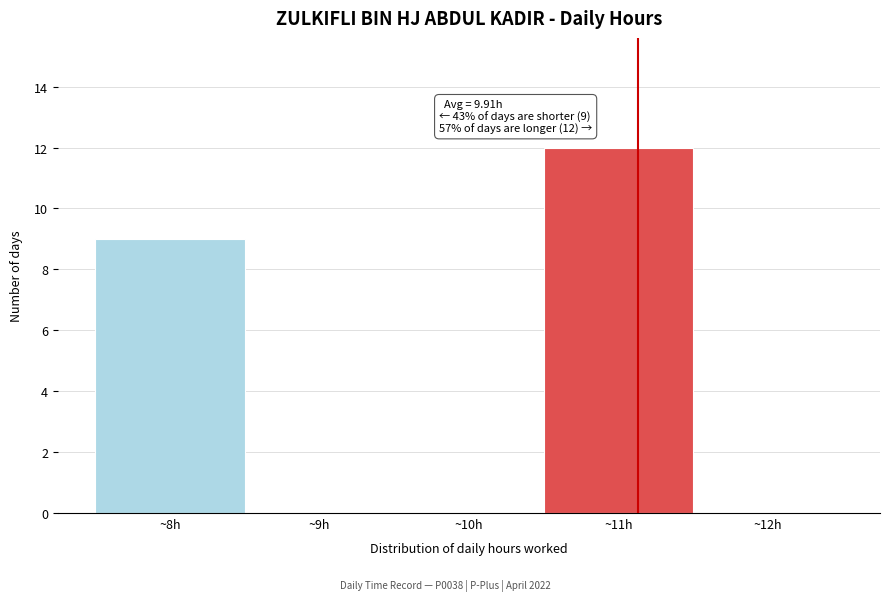

Over which range of the x-axis is the bar tallest?

10.5 to 11.5